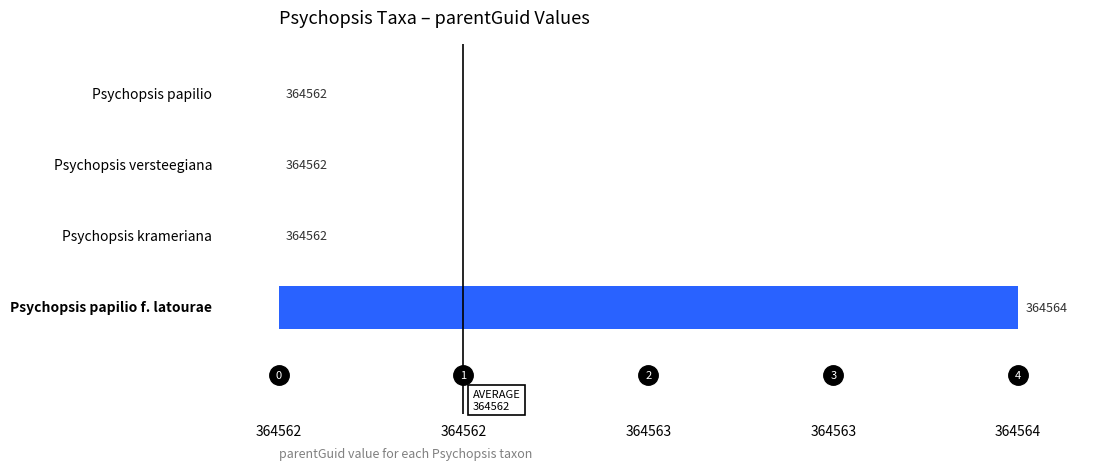

Count the number of categories in the chart.

4